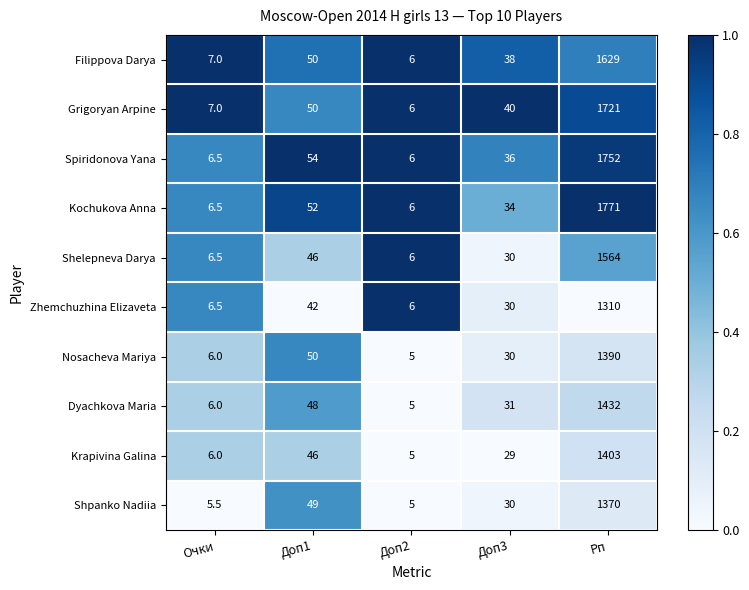

True or false: Krapivina Galina has a value of 38.8 at Доп3.

False